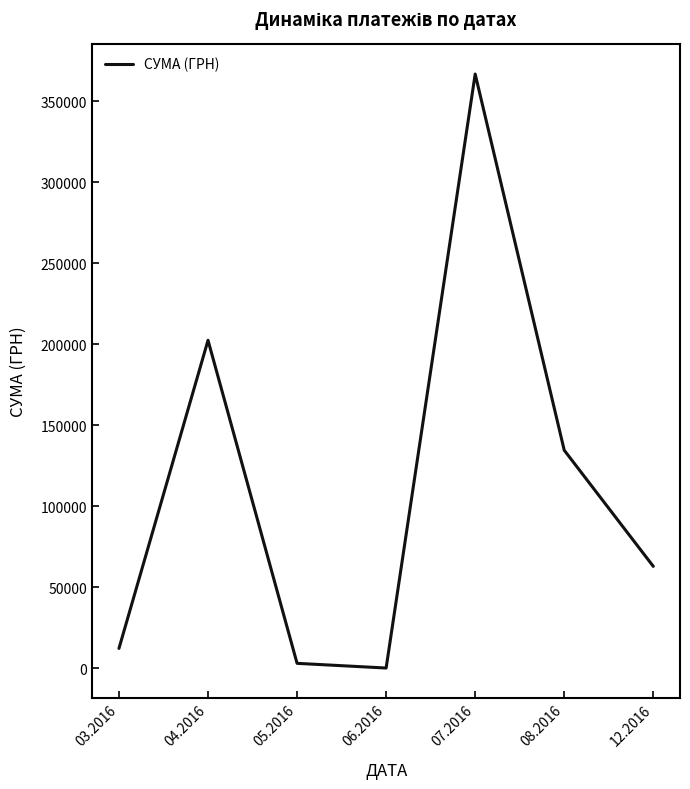

How many distinct data groups are displayed?

1